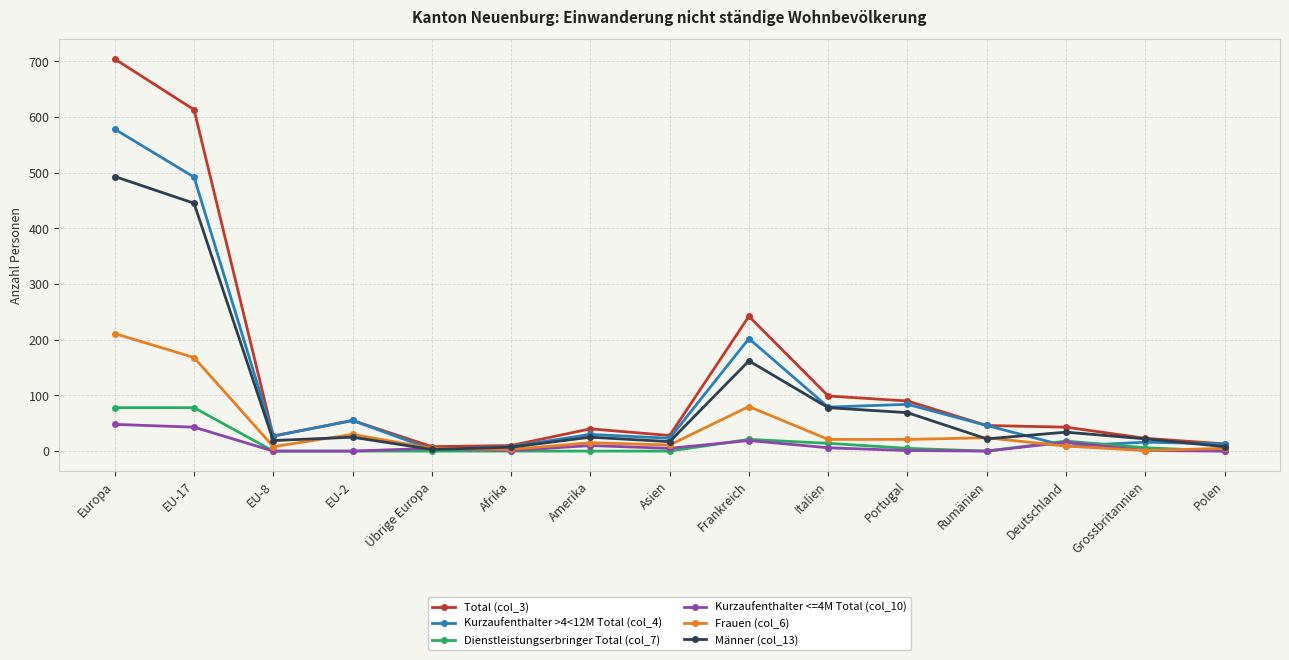

Where is the first local minimum for Frauen (col_6)?

EU-8